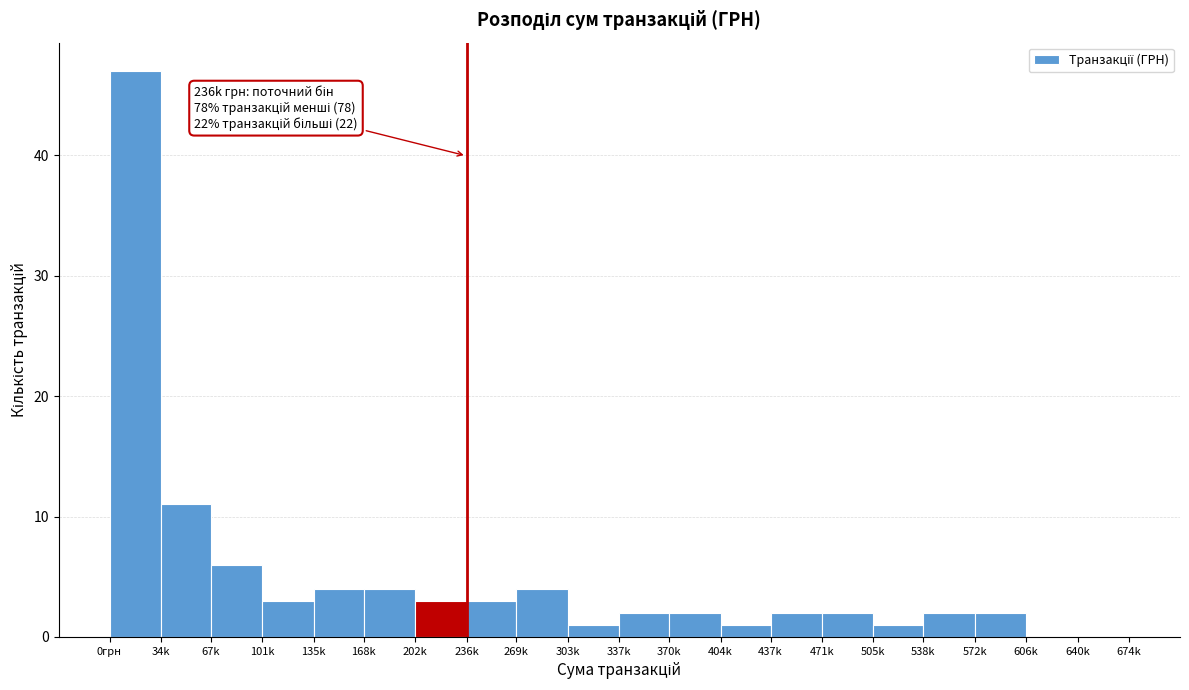

Reading left to right, transcribe all the data shown in this chart.

0грн=47	34k=11	67k=6	101k=3	135k=4	168k=4	202k=3	236k=3	269k=4	303k=1	337k=2	370k=2	404k=1	437k=2	471k=2	505k=1	538k=2	572k=2	606k=0	640k=0